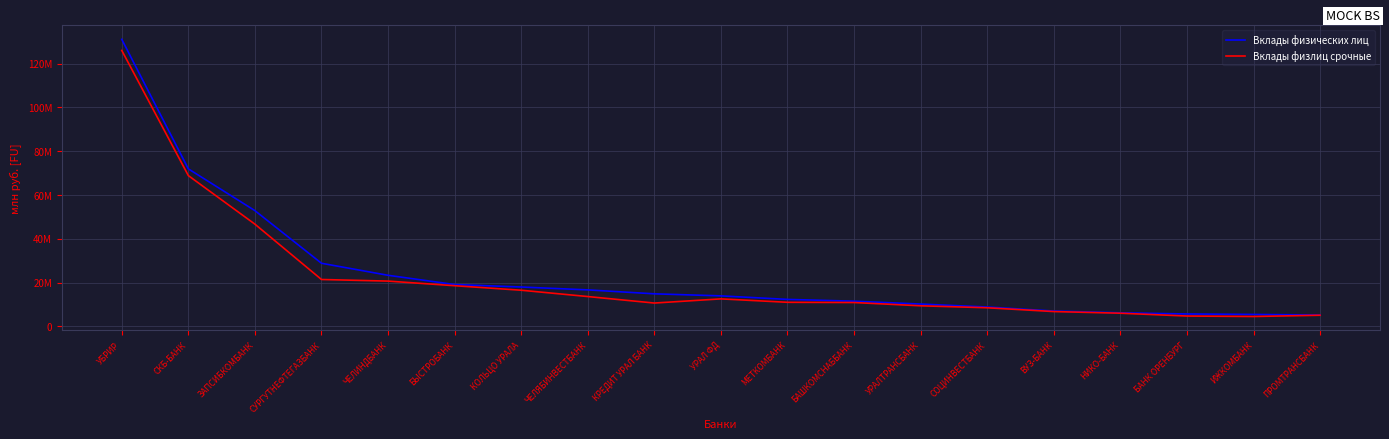

Does the chart display data point markers on the line(s)?

No